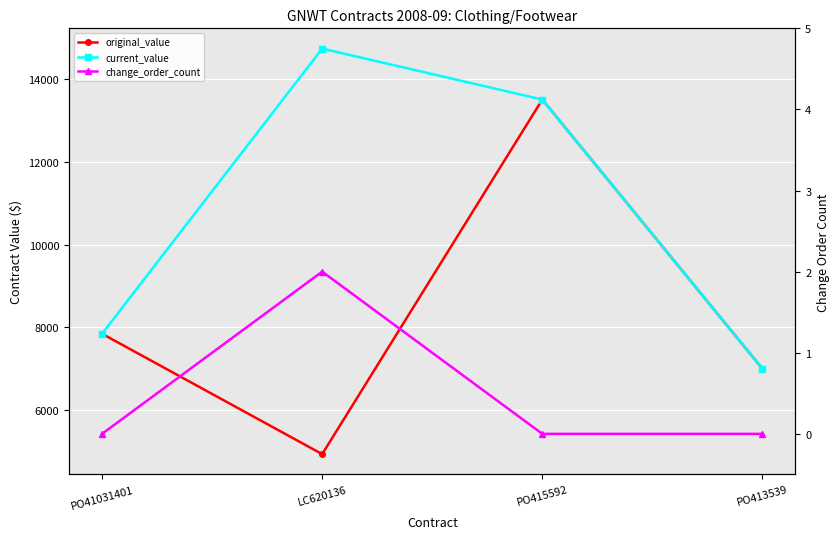

Rank the series by their average value, from lowest to highest.

change_order_count, original_value, current_value